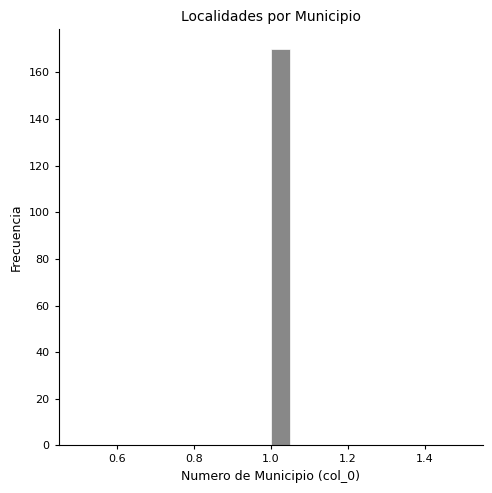

Read against the x-axis, roughly where is the centre of the tallest bar?

1.02